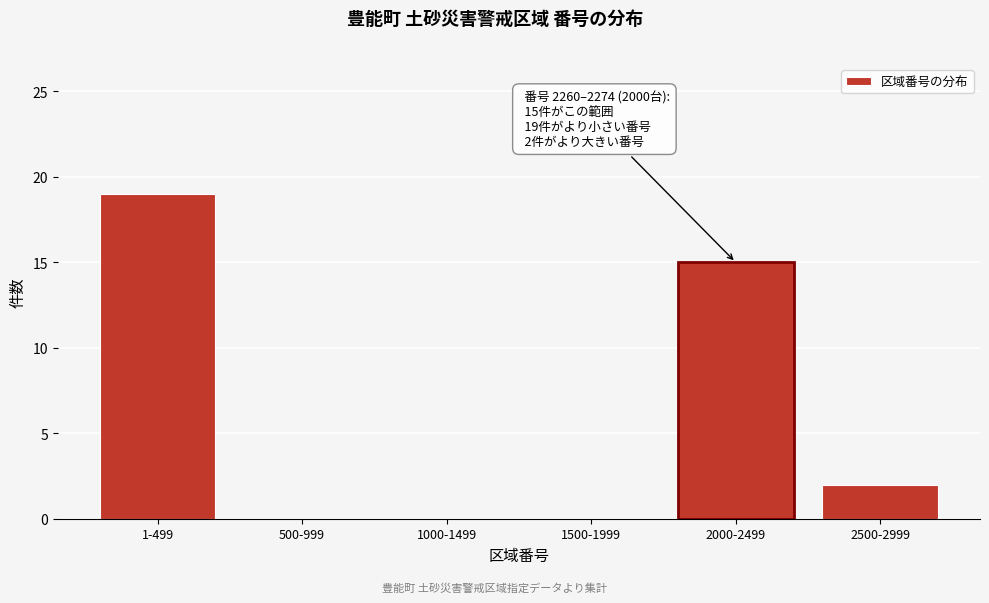

Reading right to left, list all the values displayed in this chart.

2500-2999=2	2000-2499=15	1500-1999=0	1000-1499=0	500-999=0	1-499=19